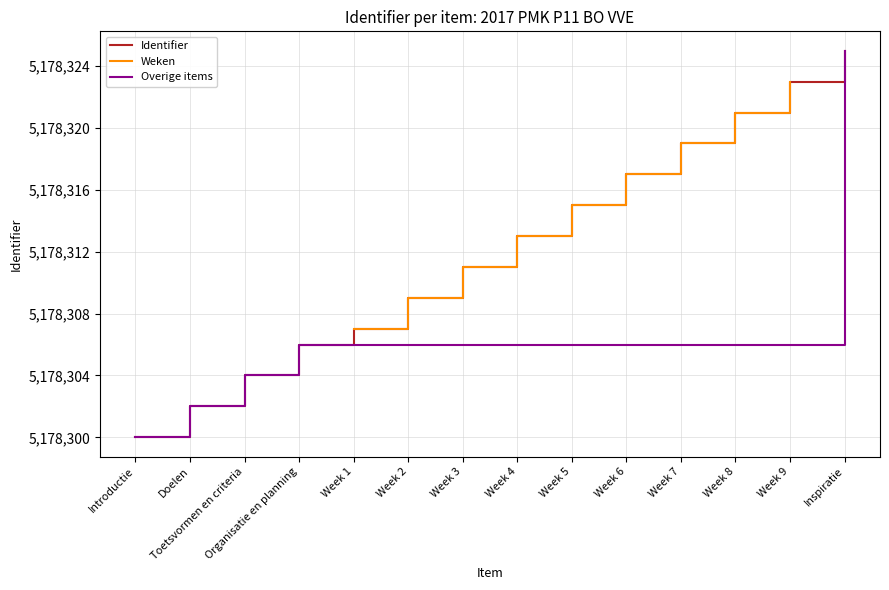

Approximately how many times larger is the value at Week 2 compared to Week 8?

1.0